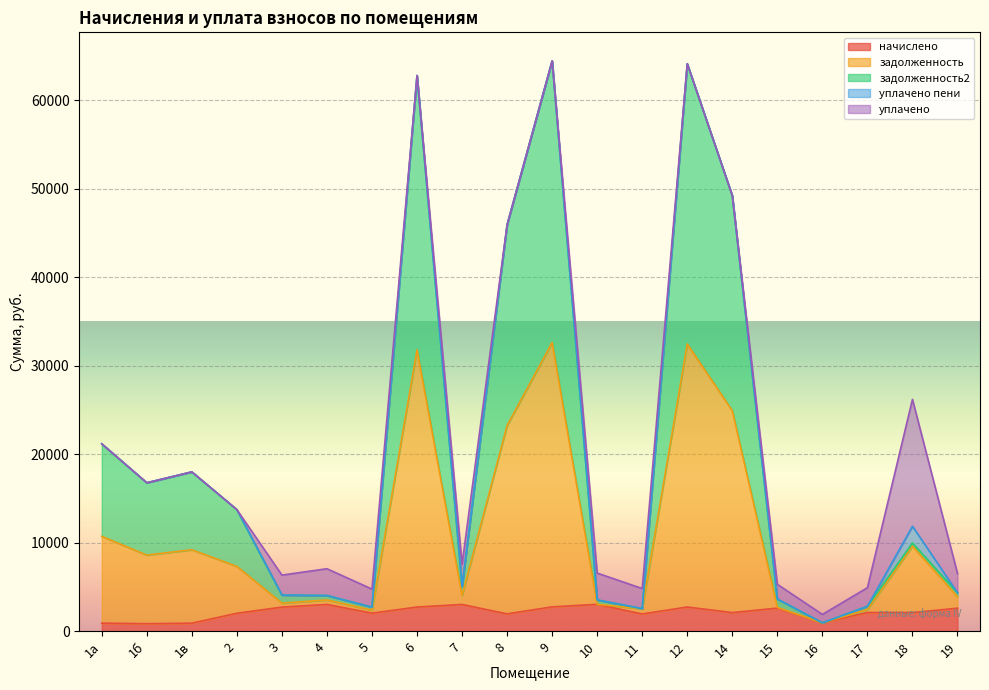

Between 3 and 17, which is larger?

3